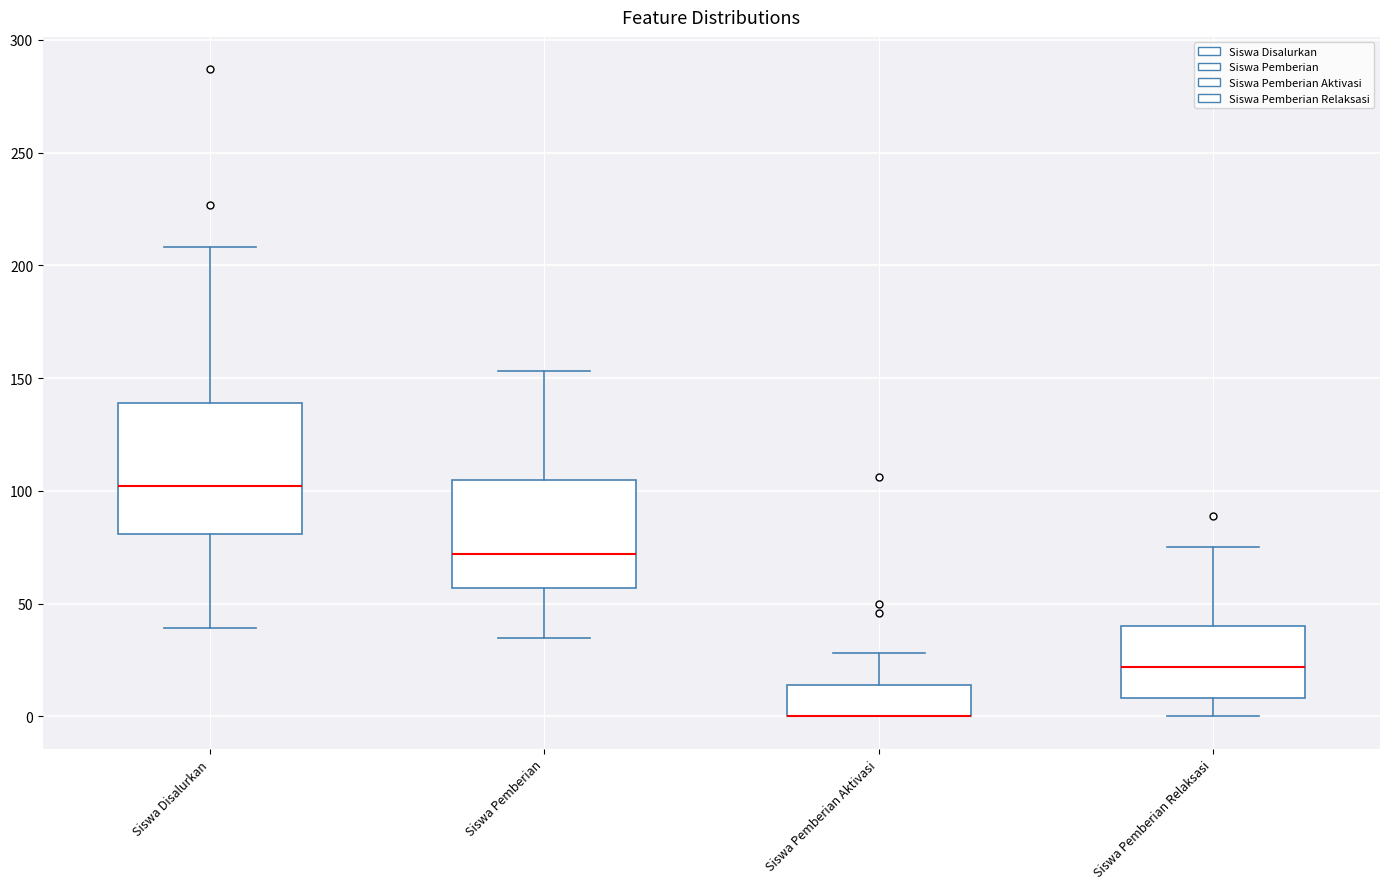

Where does the upper whisker of the box for Siswa Pemberian Relaksasi end on the y-axis? The values are not printed on the chart, so give them approximately, as read against the axis.

75